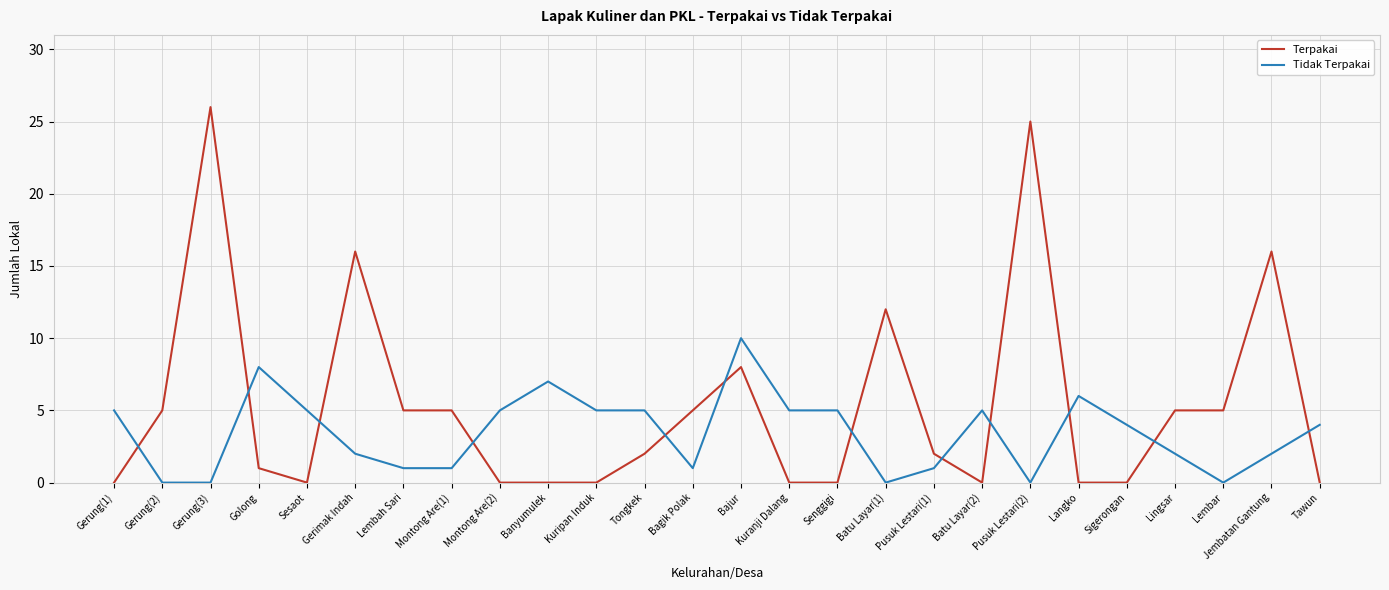

What is the spread (max minus min) of values at Sesaot?

5